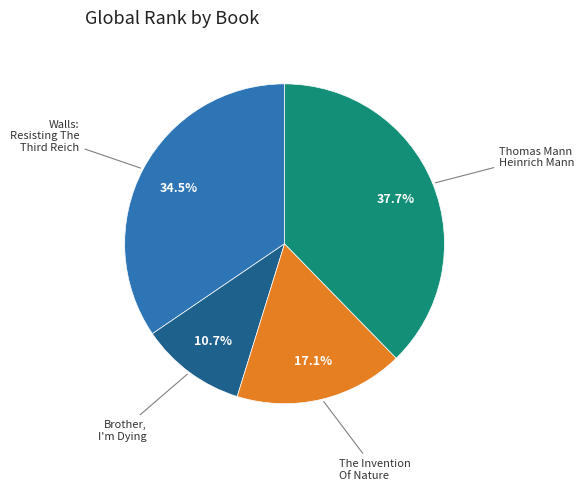

Does any single category account for the majority?

No